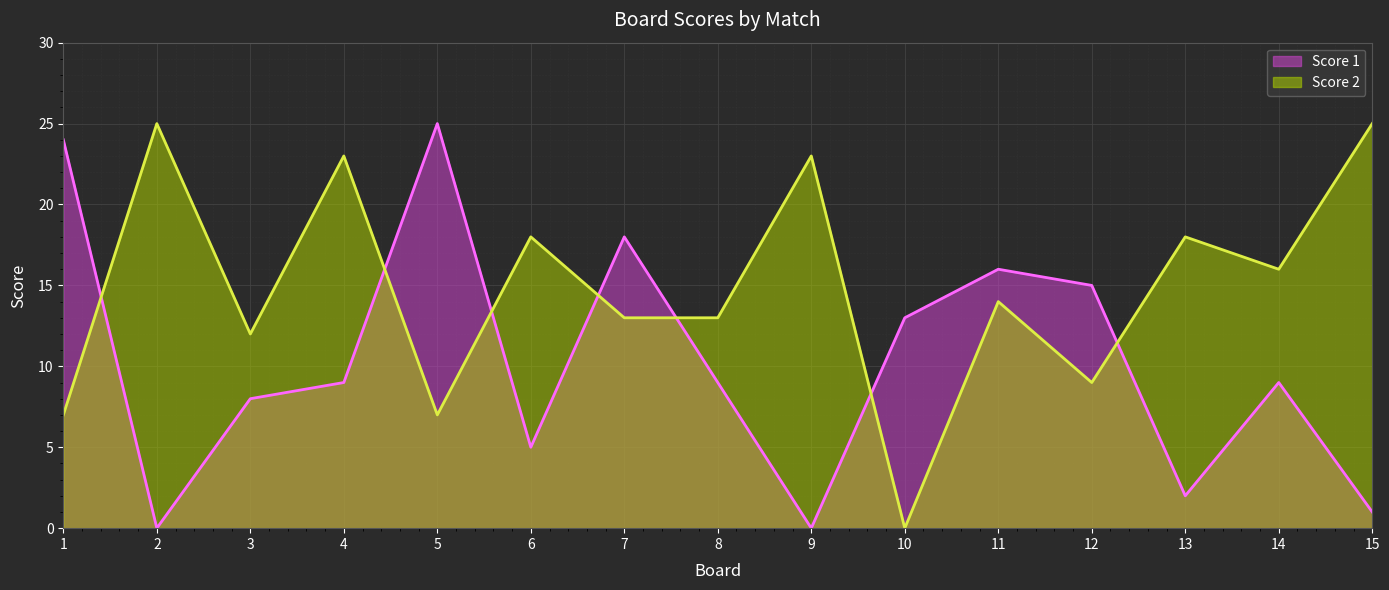

Reading left to right, list all the values displayed in this chart.

Score 1: 1=24	2=0	3=8	4=9	5=25	6=5	7=18	8=9	9=0	10=13	11=16	12=15	13=2	14=9	15=1
Score 2: 1=7	2=25	3=12	4=23	5=7	6=18	7=13	8=13	9=23	10=0	11=14	12=9	13=18	14=16	15=25